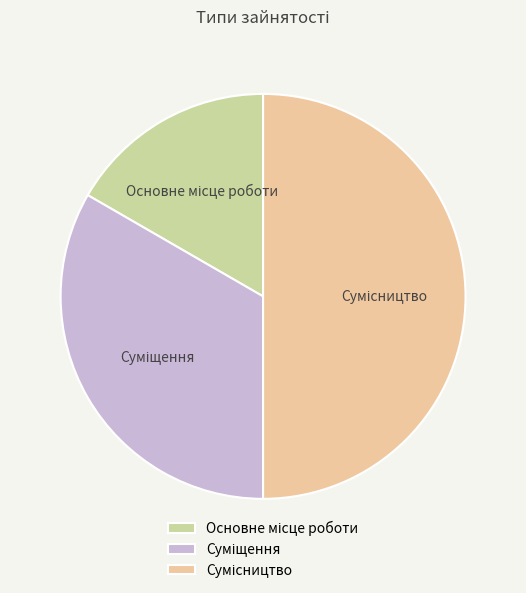

Count the number of slices in the pie.

3